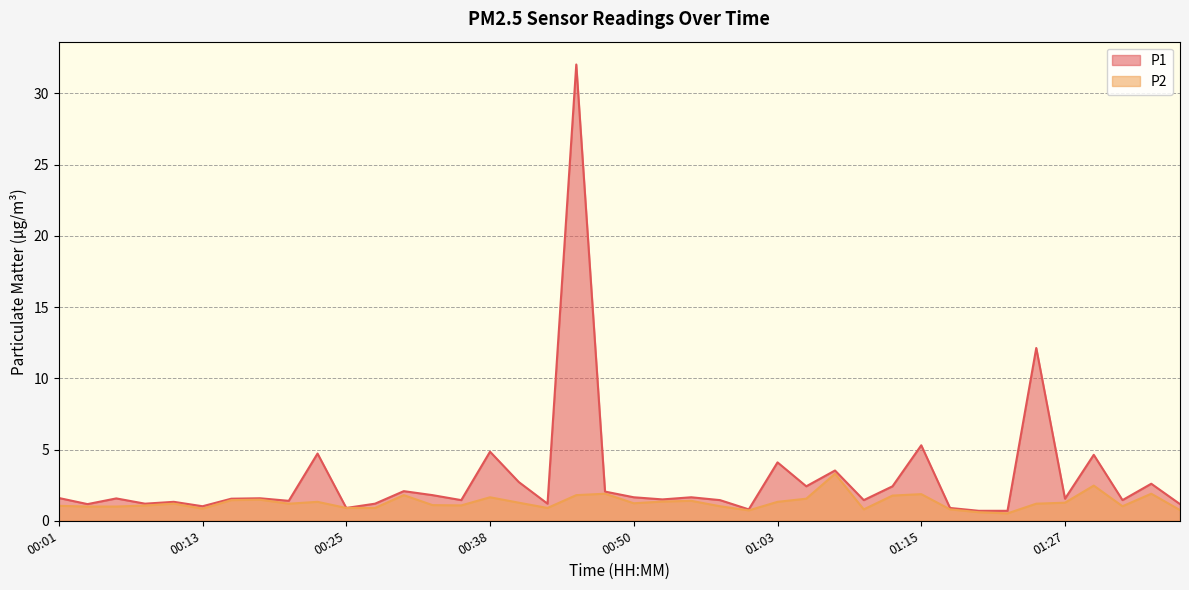

Which label corresponds to the smallest value in the chart?

01:22